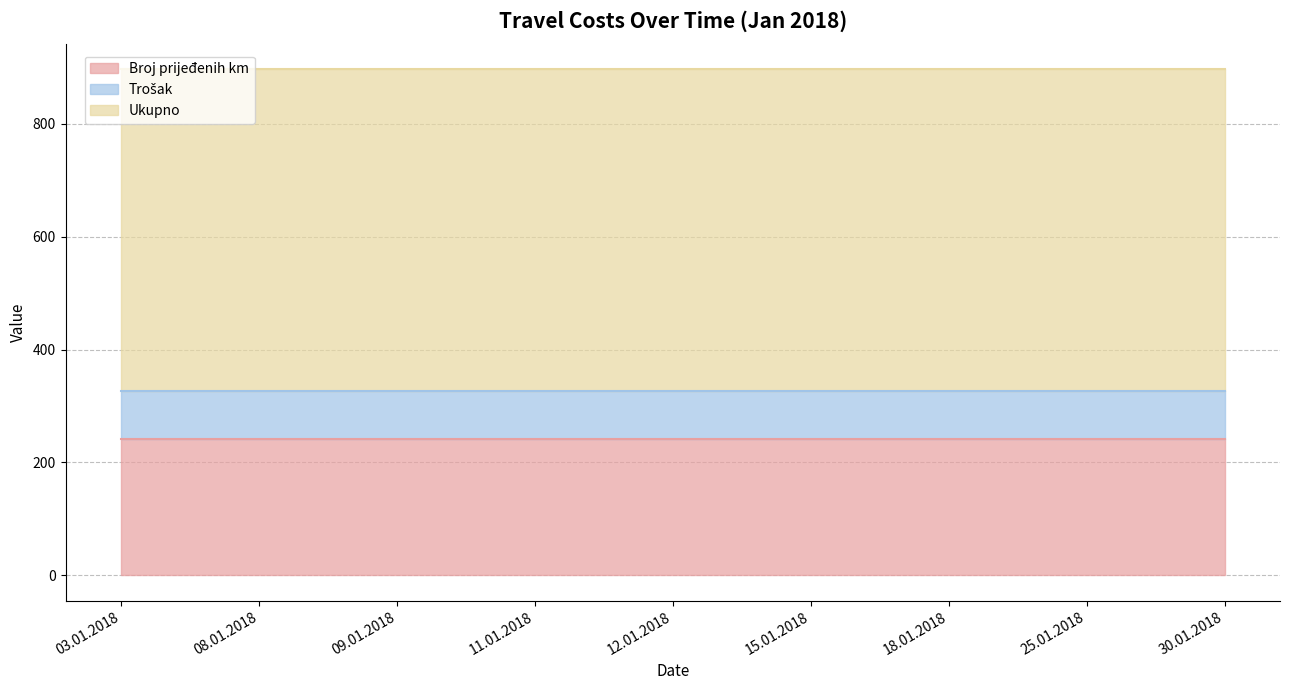

Reading left to right, list all the values displayed in this chart.

Broj prijeđenih km: 242	242	242	242	242	242	242	242	242
Trošak: 85	85	85	85	85	85	85	85	85
Ukupno: 569	569	569	569	569	569	569	569	569